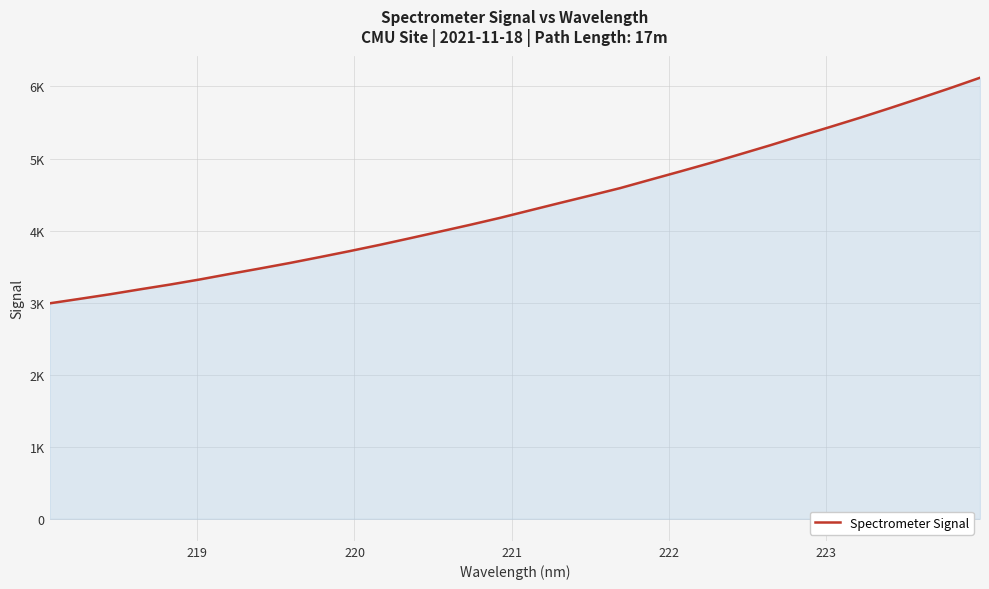

Does the chart display data point markers on the line(s)?

No